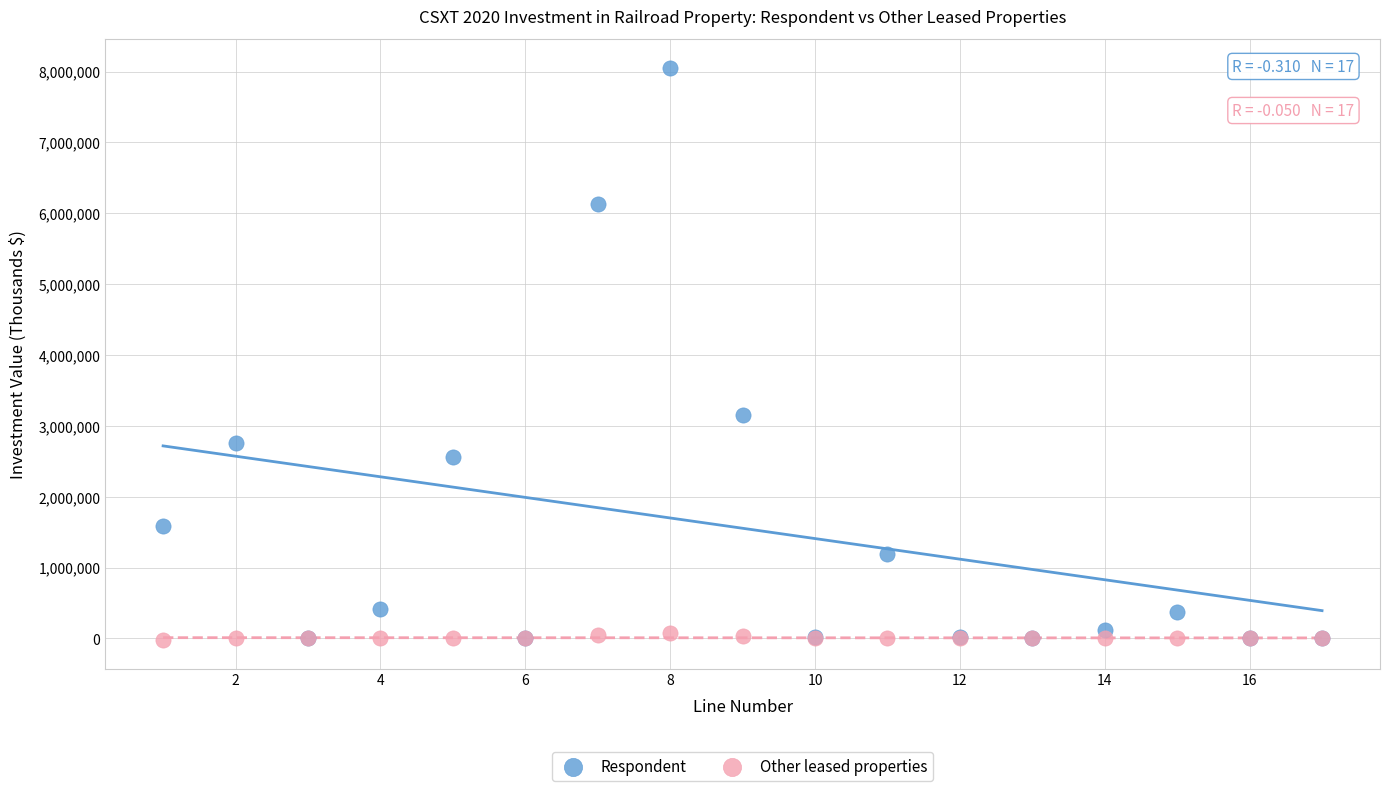

Across all series, what Y value is closest to 4016534?

3159640